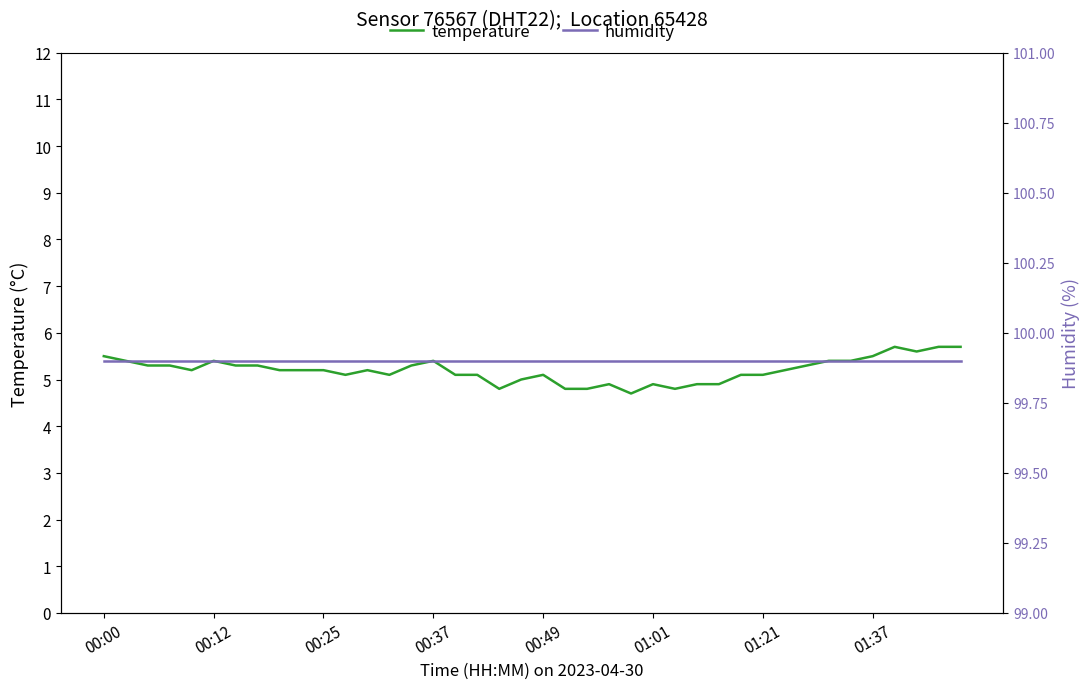

What is the value of the humidity point at the 11th from the left?

99.9